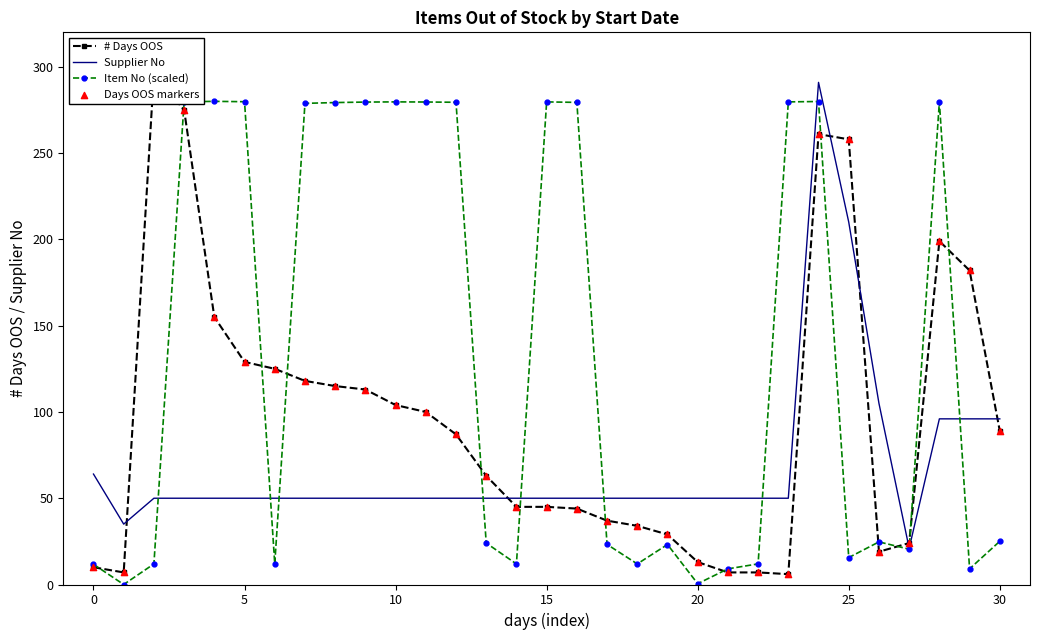

Is the value of Supplier No at 12 greater than the value of # Days OOS at 9?

No